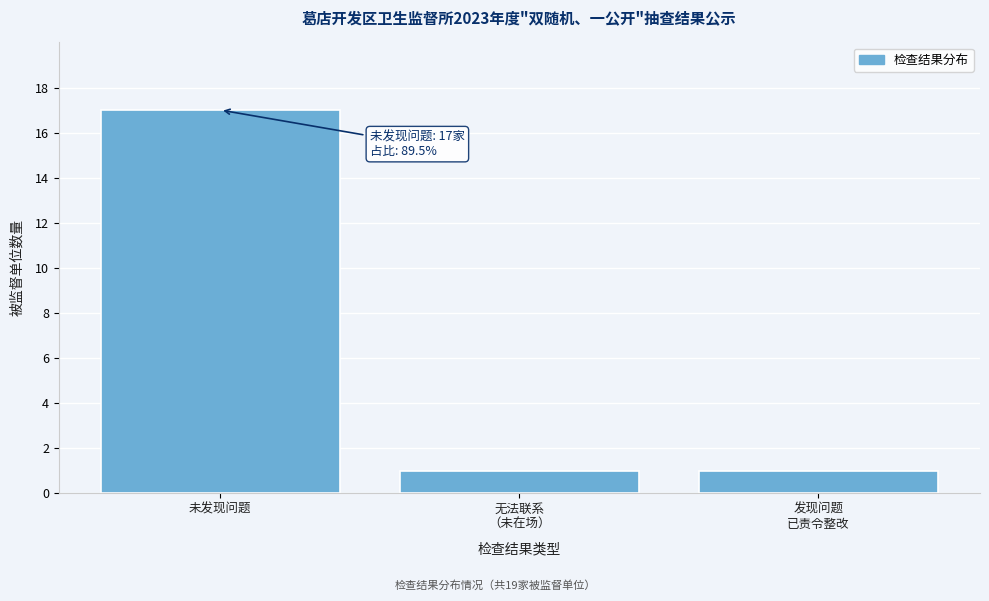

Reading right to left, list all the values displayed in this chart.

1	1	17